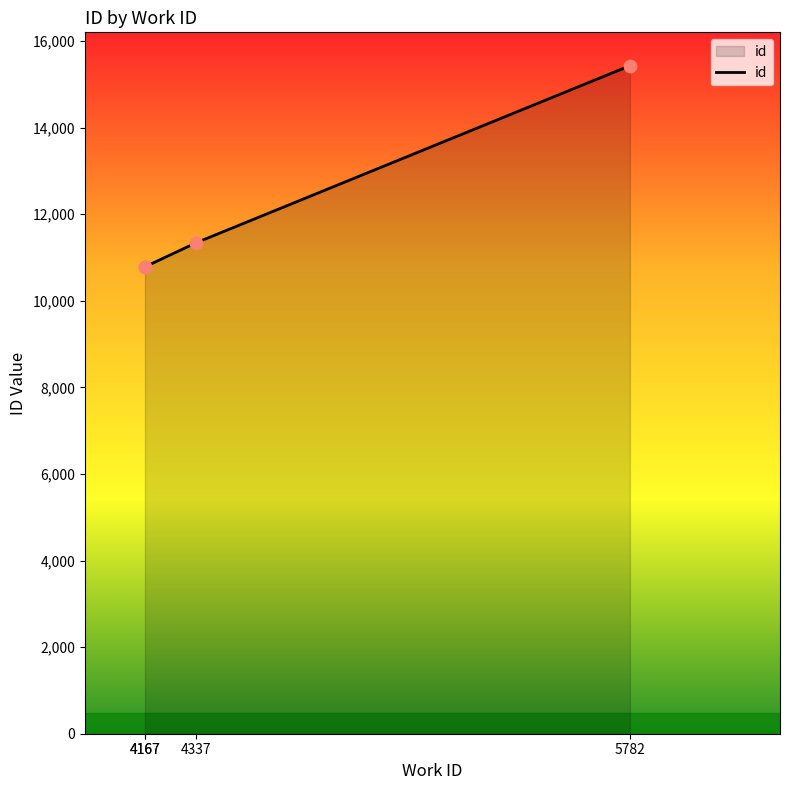

Which has a higher value, 4337 or 4167?

4337